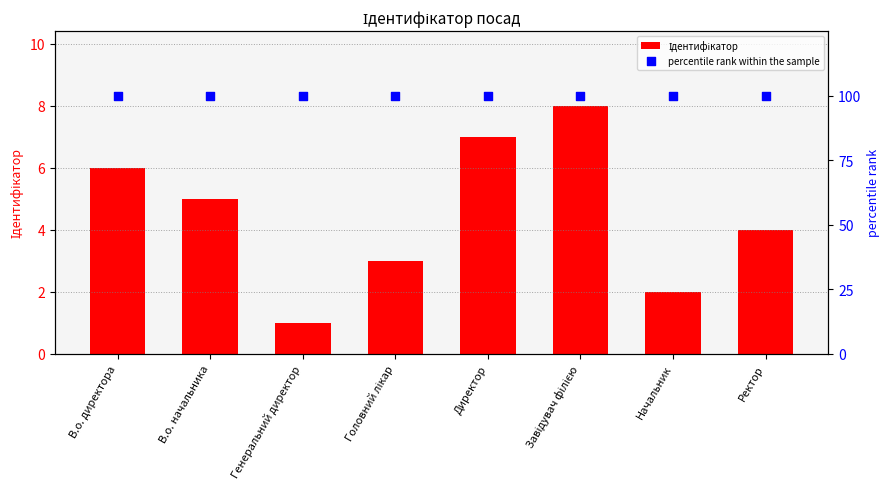

At how many categories does at least one series exceed 81?

8